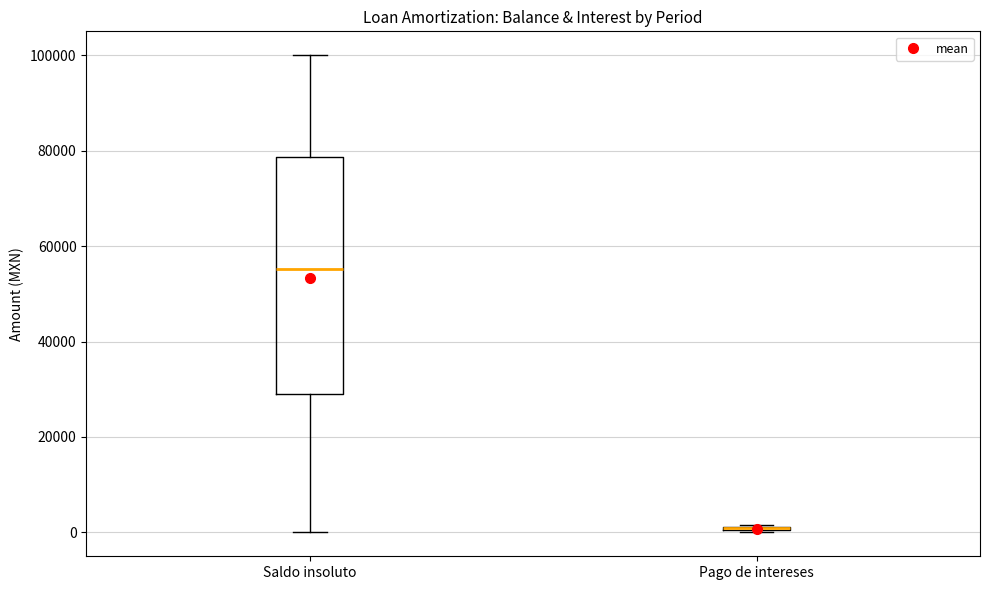

Where does the lower whisker of the box for Saldo insoluto end on the y-axis? The values are not printed on the chart, so give them approximately, as read against the axis.

0